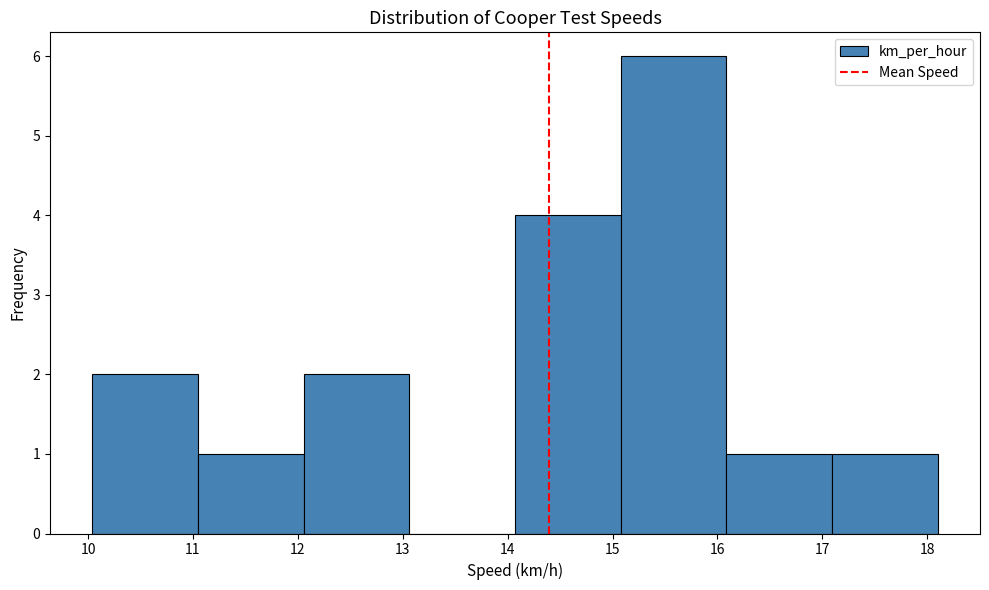

Reading left to right, transcribe this chart: for each bar, give the range it covers on the x-axis and its height. Neither the bar edges nor the heights are printed on the chart, so give them approximately, as read against the axes.

10.0 to 11.0: 2
11.0 to 12.1: 1
12.1 to 13.1: 2
13.1 to 14.1: 0
14.1 to 15.1: 4
15.1 to 16.1: 6
16.1 to 17.1: 1
17.1 to 18.1: 1